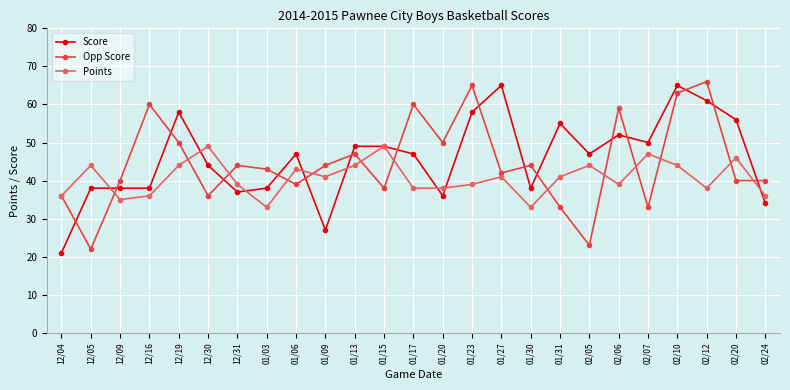

At which label does Opp Score reach its peak?

02/12